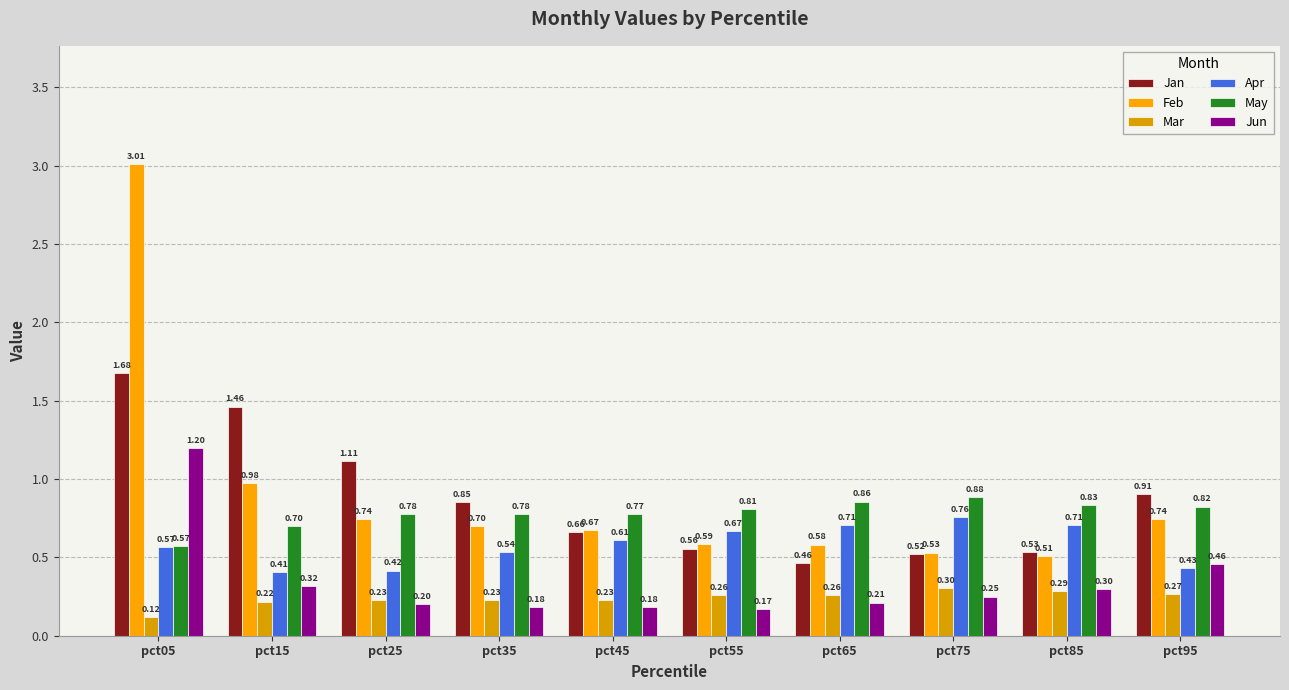

Rank the series by their maximum value, from highest to lowest.

Feb, Jan, Jun, May, Apr, Mar